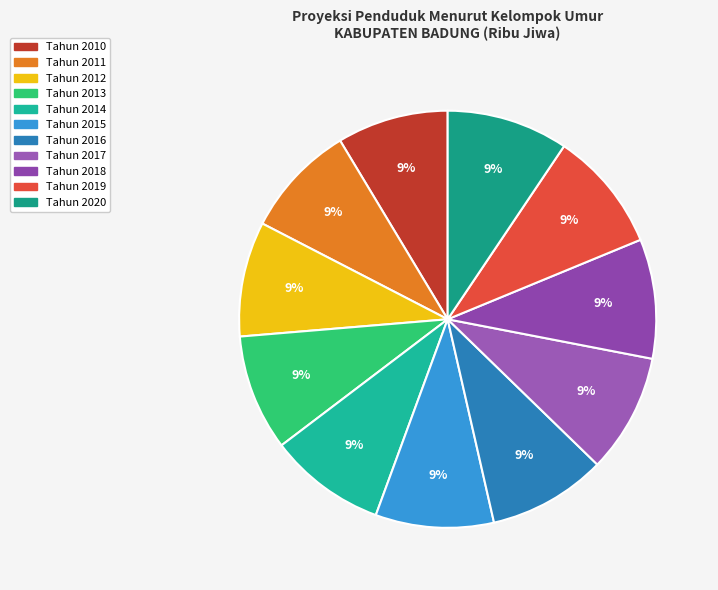

The Tahun 2019 slice represents 9% of the pie. True or false?

True